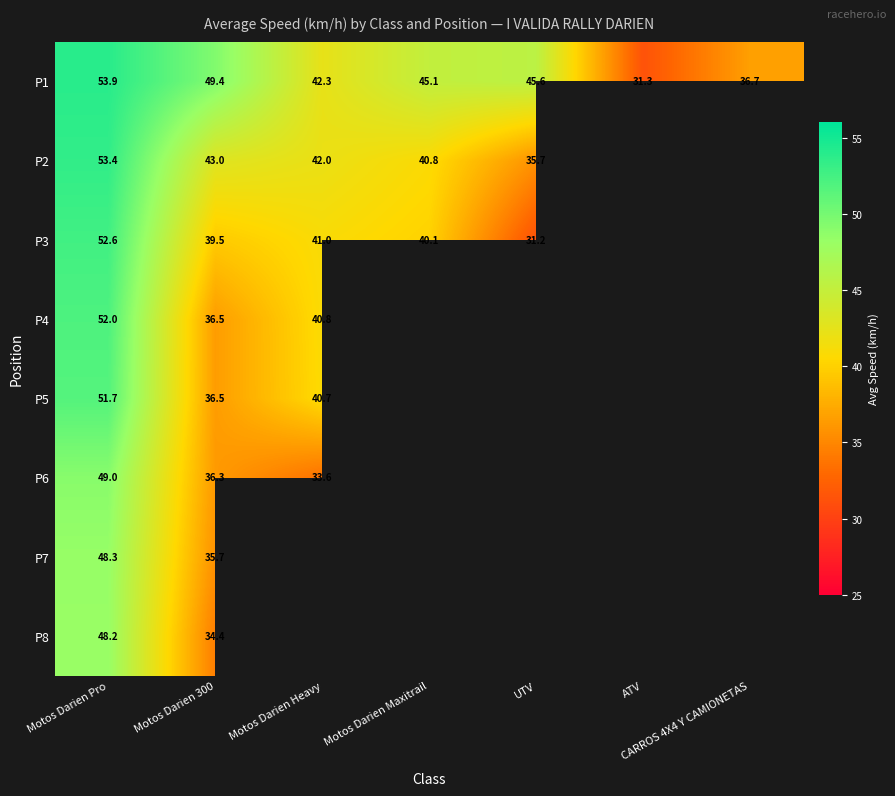

Which series has the largest total across all categories?

P1